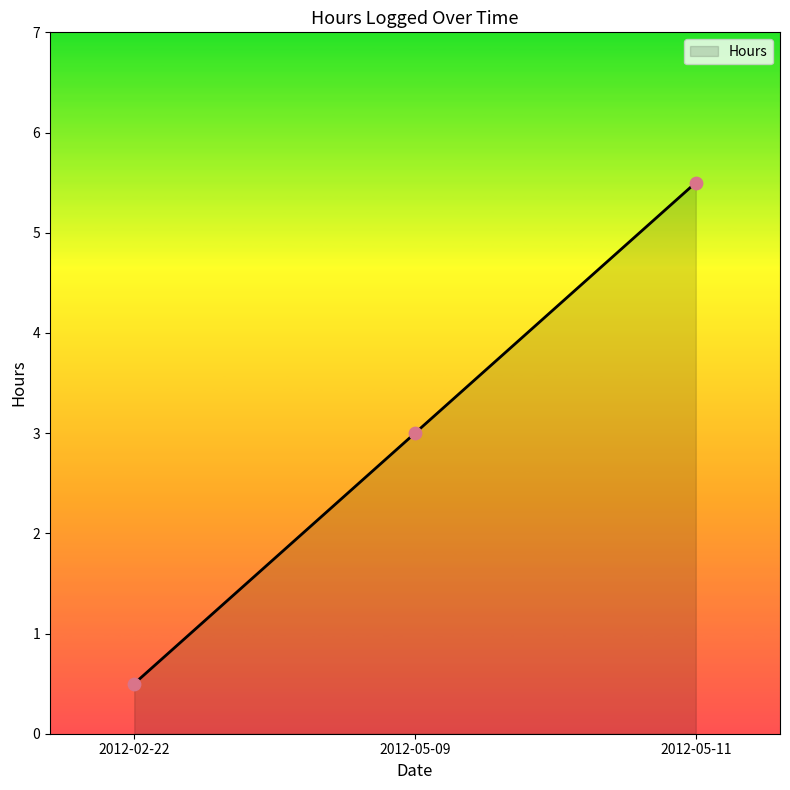

Which has a higher value, 2012-02-22 or 2012-05-11?

2012-05-11